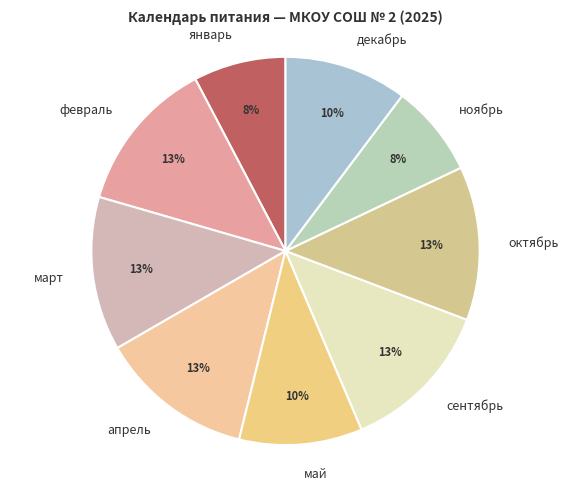

Is there any slice that represents more than half of the pie?

No